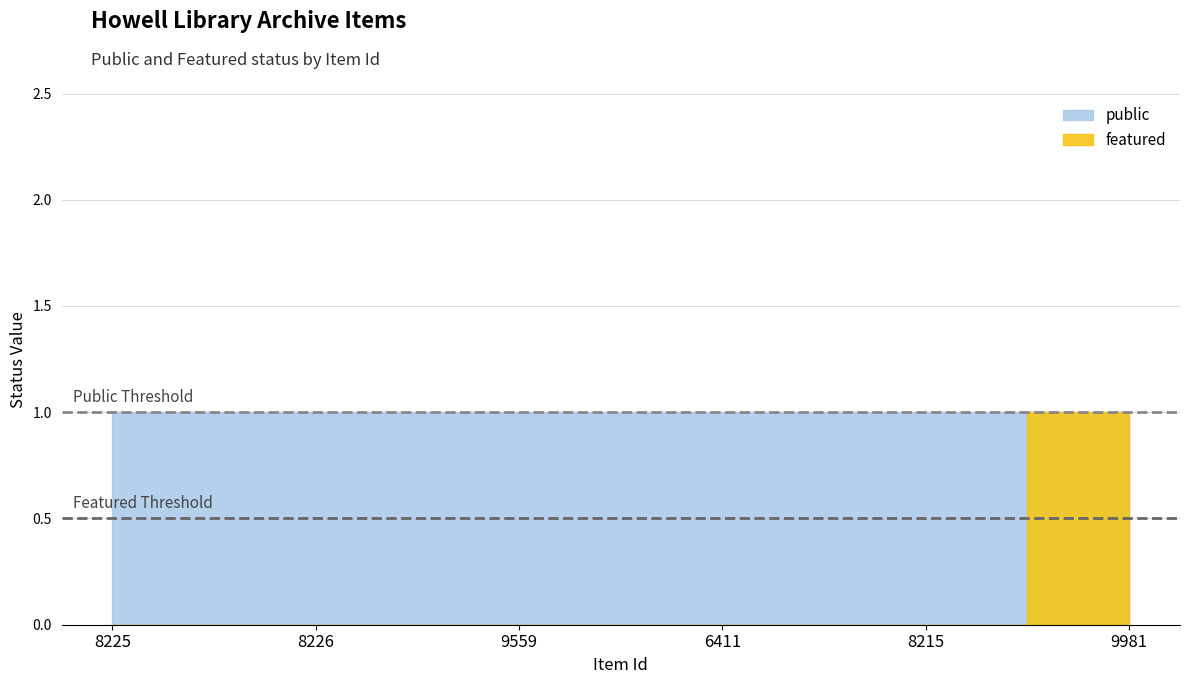

What is the label of the 6th point from the left?

9981